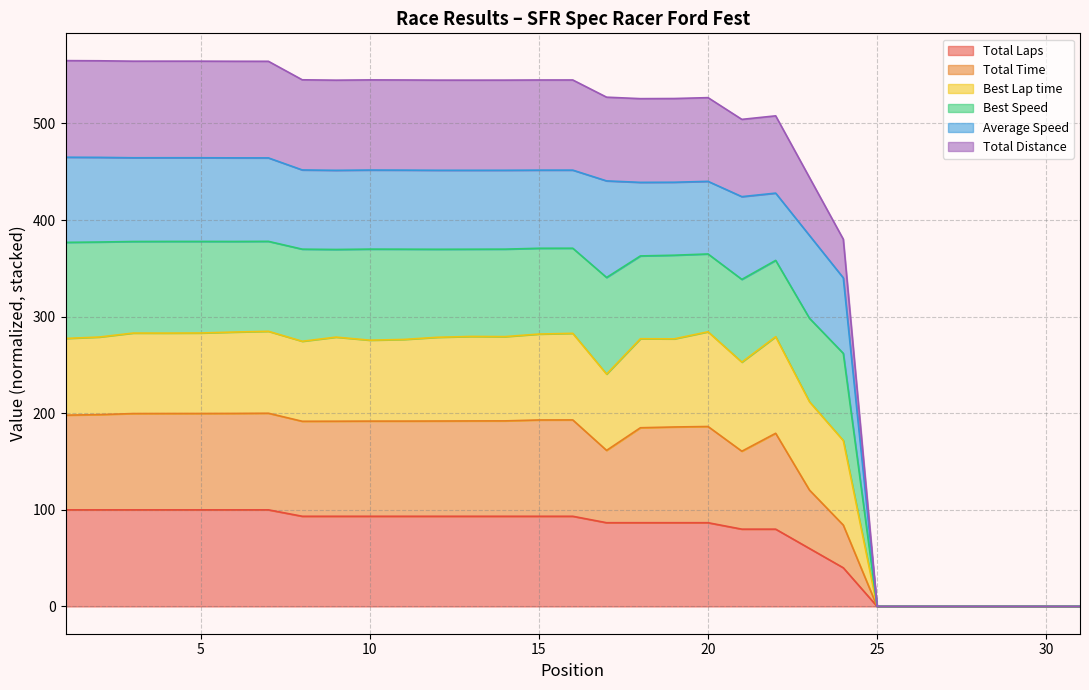

At which label does Total Time reach its peak?

7